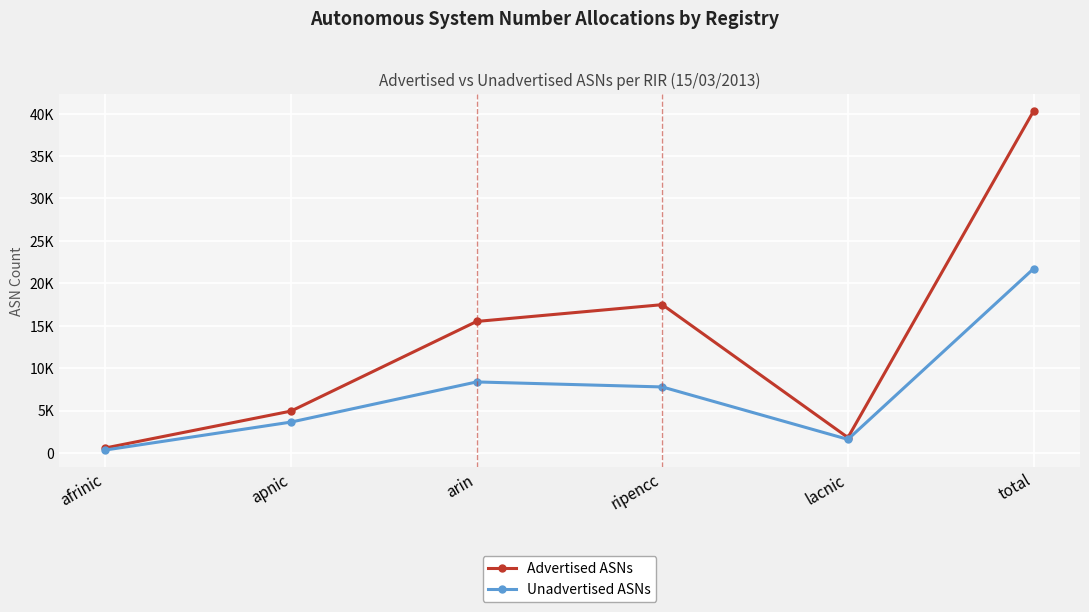

Which series has the largest total across all categories?

Advertised ASNs